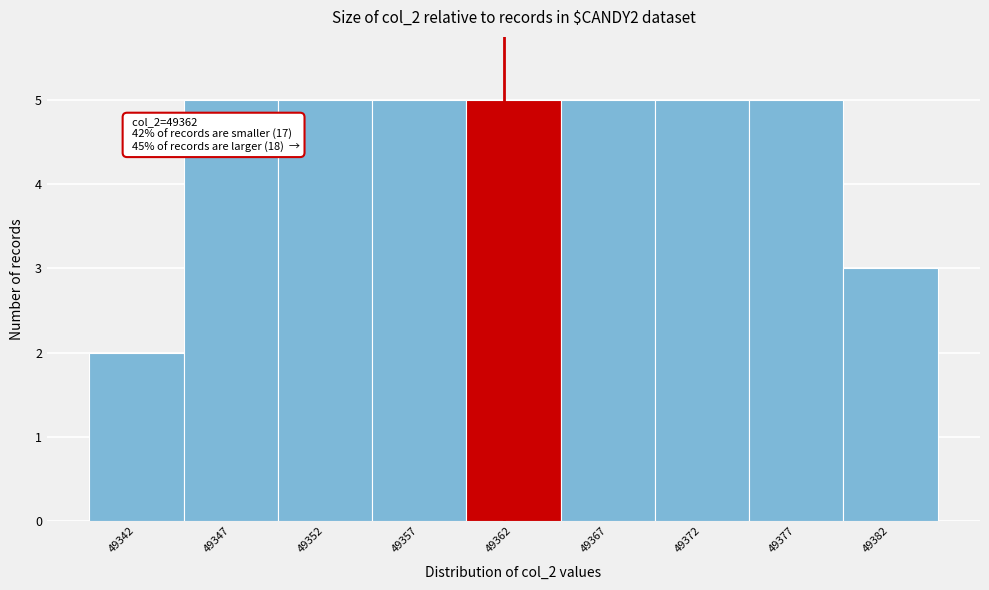

Reading left to right, transcribe all the data shown in this chart.

2	5	5	5	5	5	5	5	3